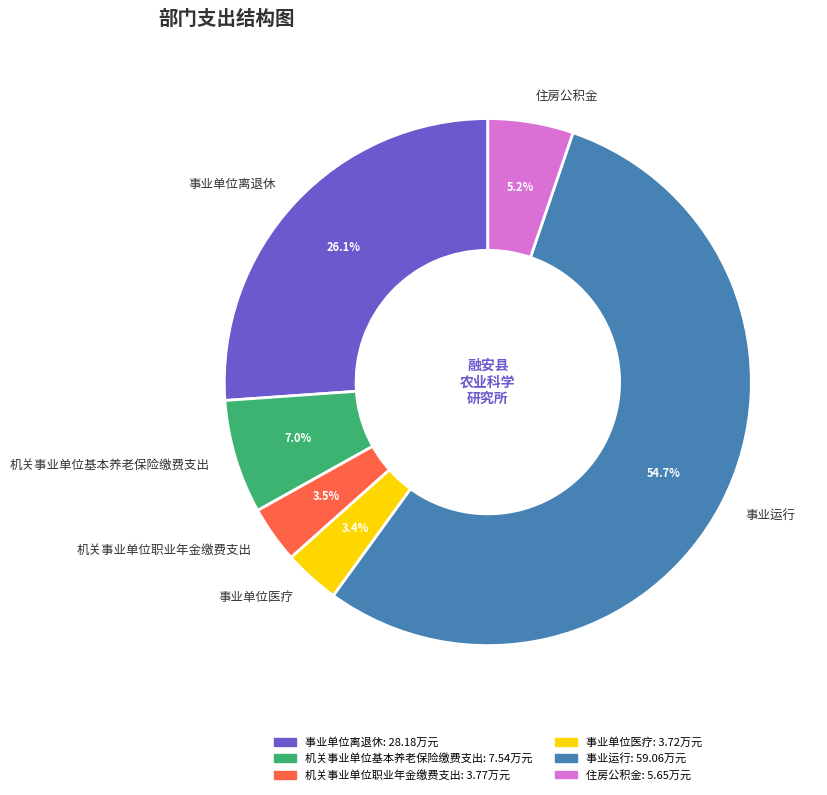

Is it true that 住房公积金 is 5% of the pie?

True